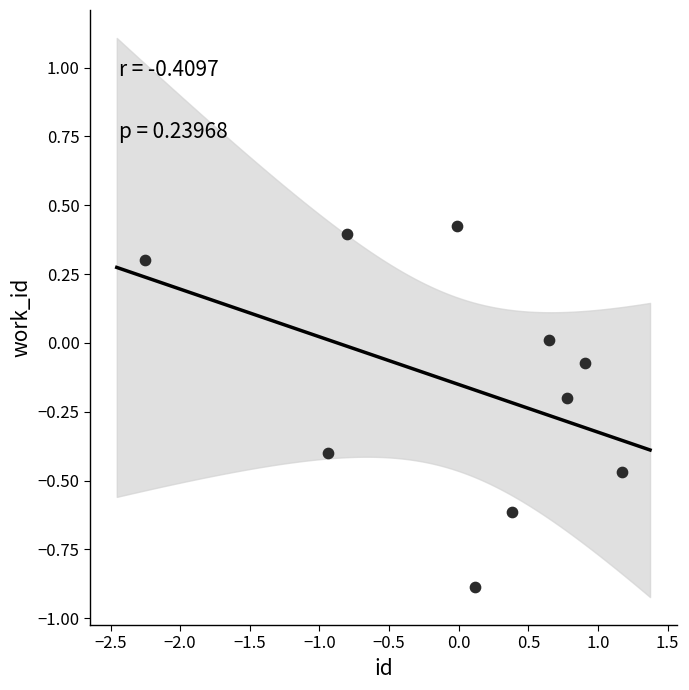

What is the range of X values (max minus min)?

3.4